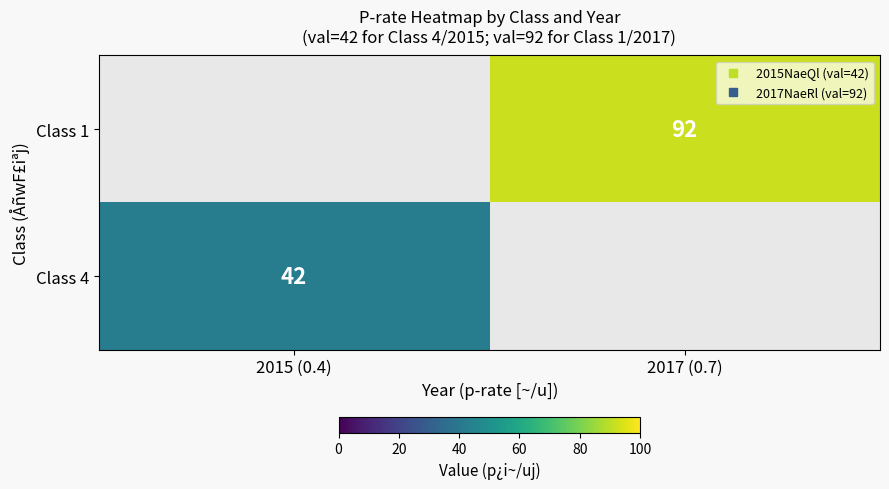

At which category does the chart reach its minimum across all series?

2015 (0.4)